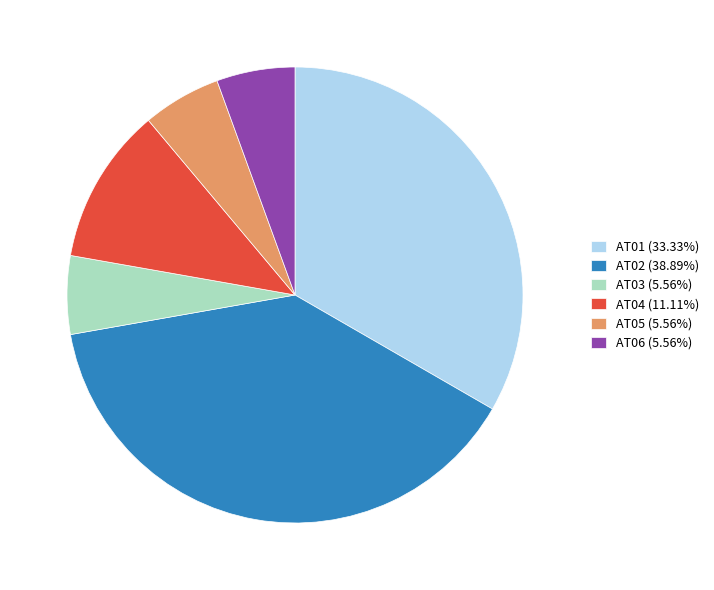

Is there a majority slice in this chart?

No